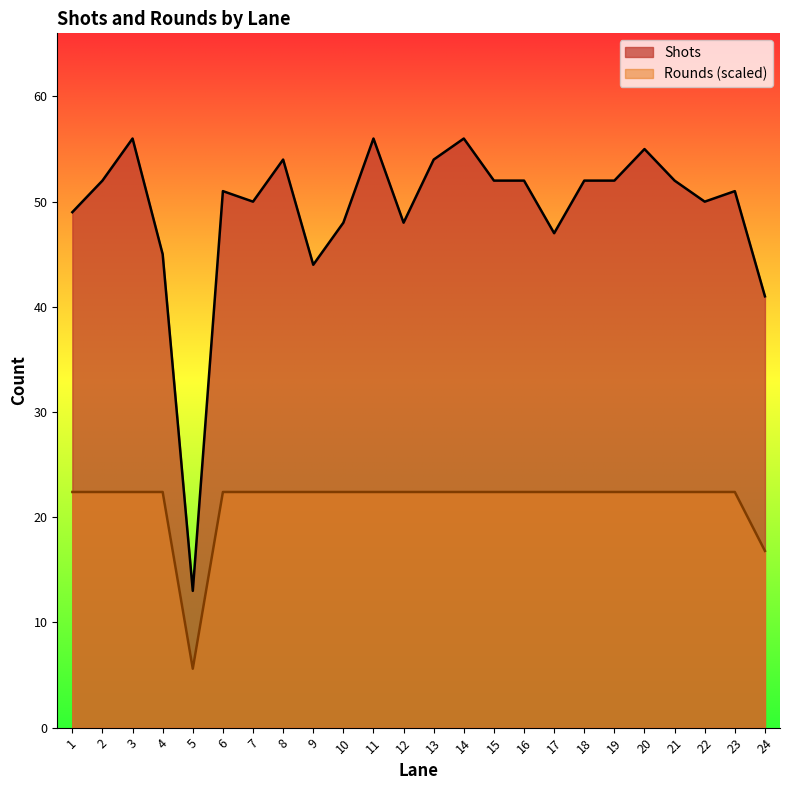

What is the value of the Shots point at the 18th from the left?

52.0